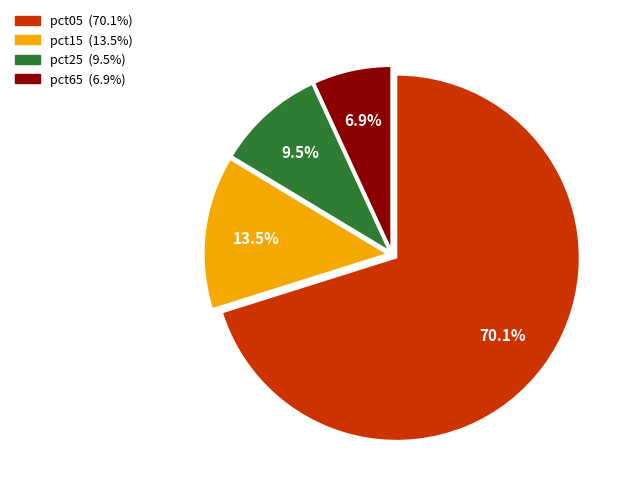

How many segments does this pie chart have?

4